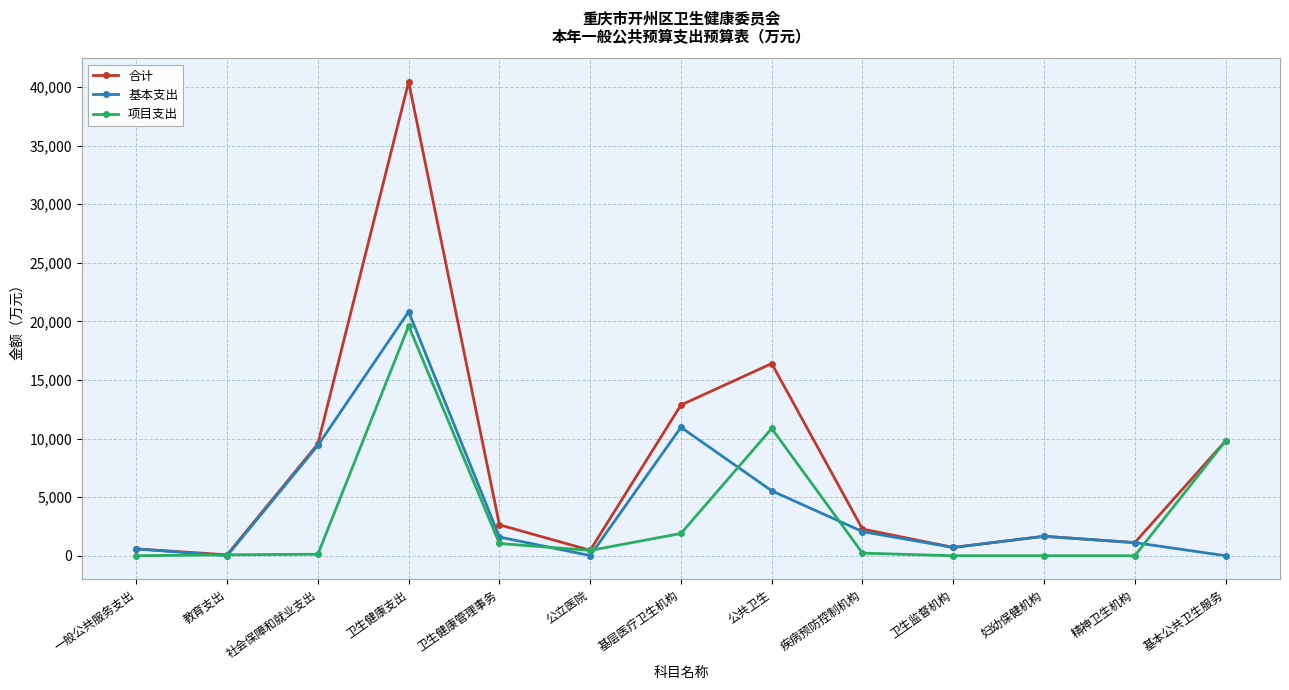

What is the difference between the second highest and minimum values in the 合计 series?

16327.3